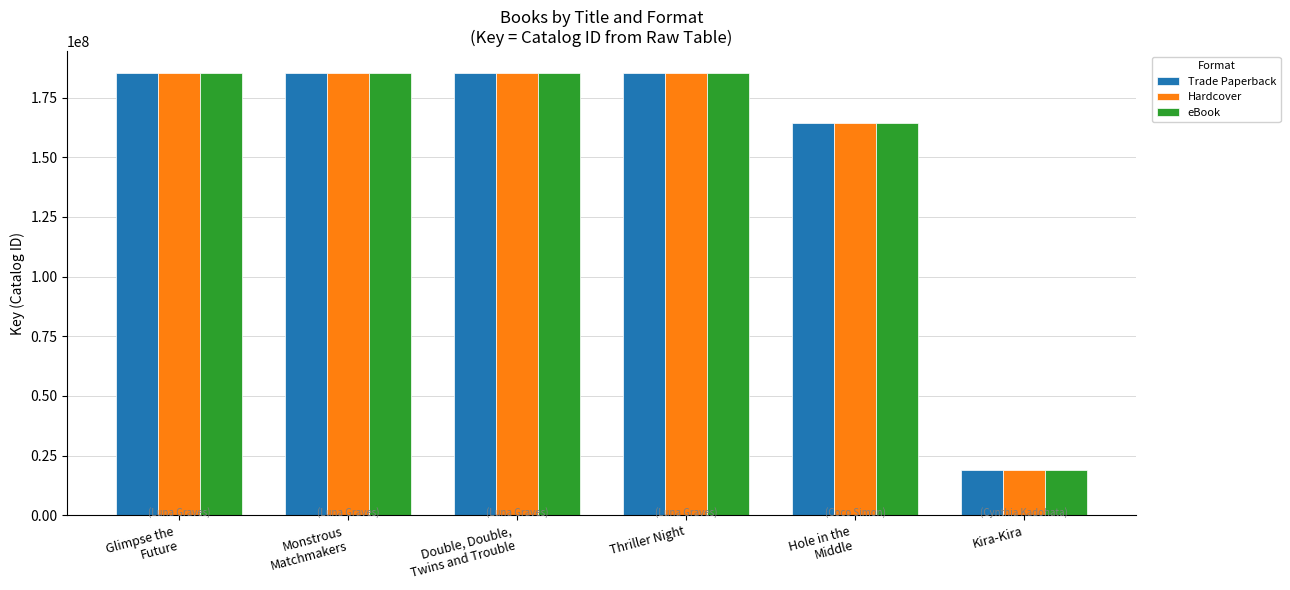

What is the difference between the second highest and second lowest values in the Trade Paperback series?

20802584